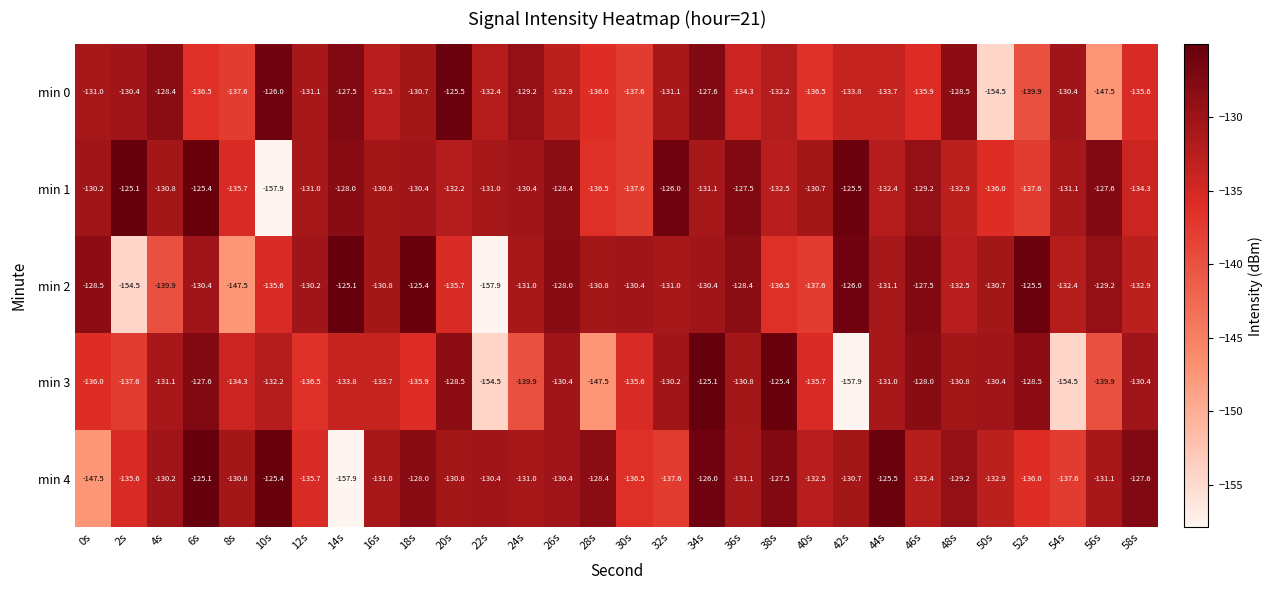

Rank the series at 22s from lowest to highest value.

min 2, min 3, min 0, min 1, min 4